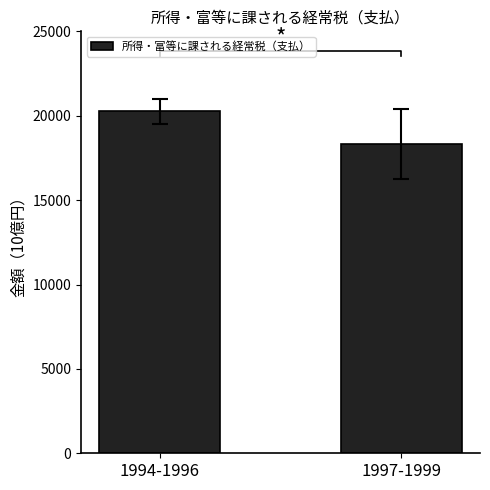

What is the sum of all values?

38571.8